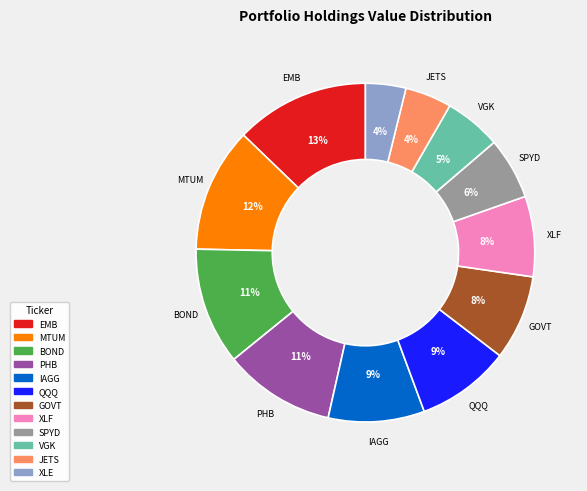

True or false: XLF accounts for 8% of the total.

True